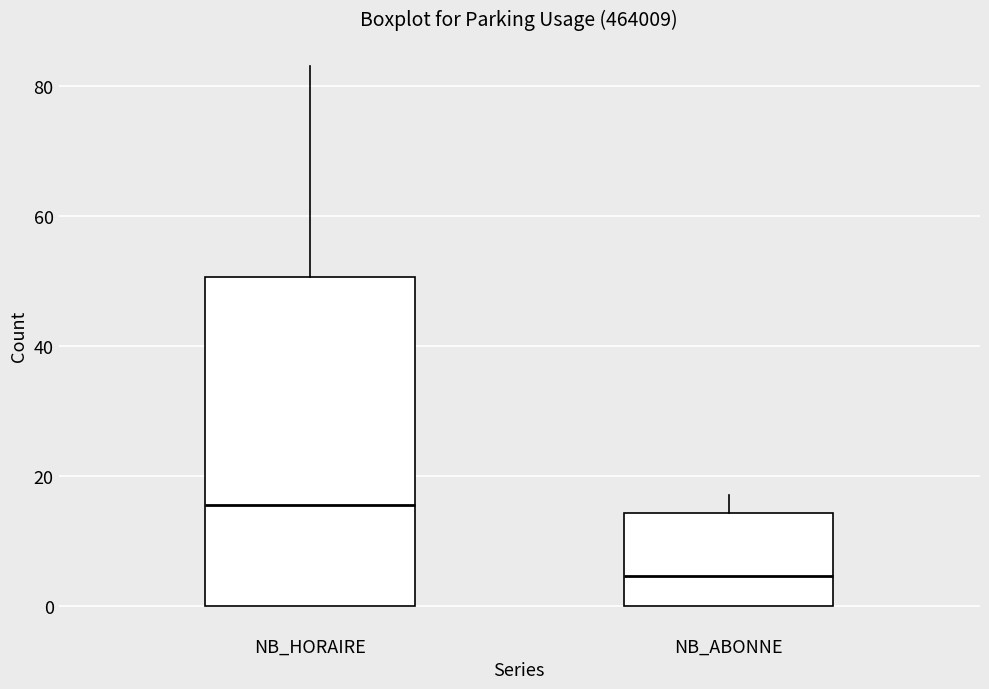

Which box is the tallest, from its lower edge to its upper edge?

NB_HORAIRE